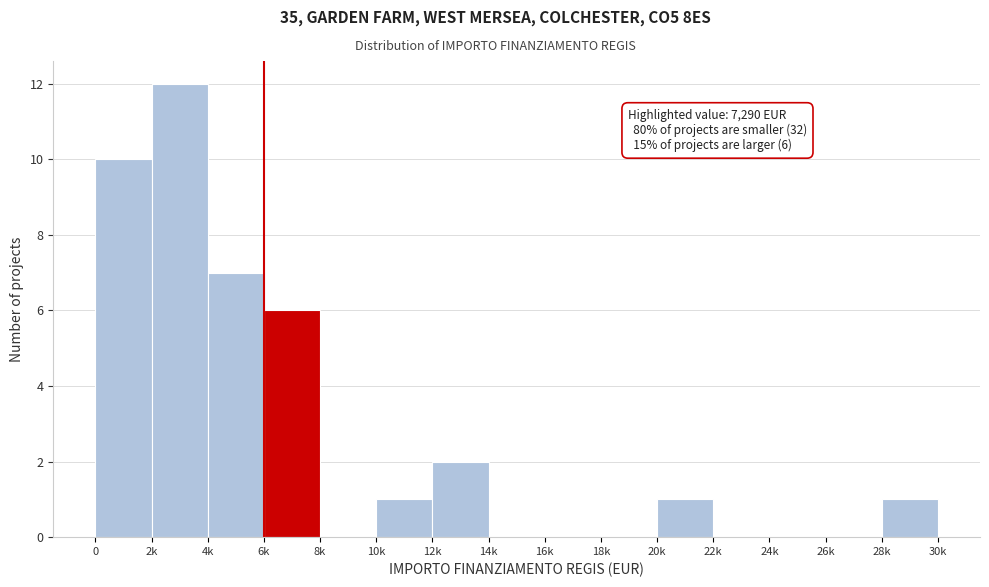

Reading left to right, transcribe all the data shown in this chart.

0=10	2k=12	4k=7	6k=6	8k=0	10k=1	12k=2	14k=0	16k=0	18k=0	20k=1	22k=0	24k=0	26k=0	28k=1